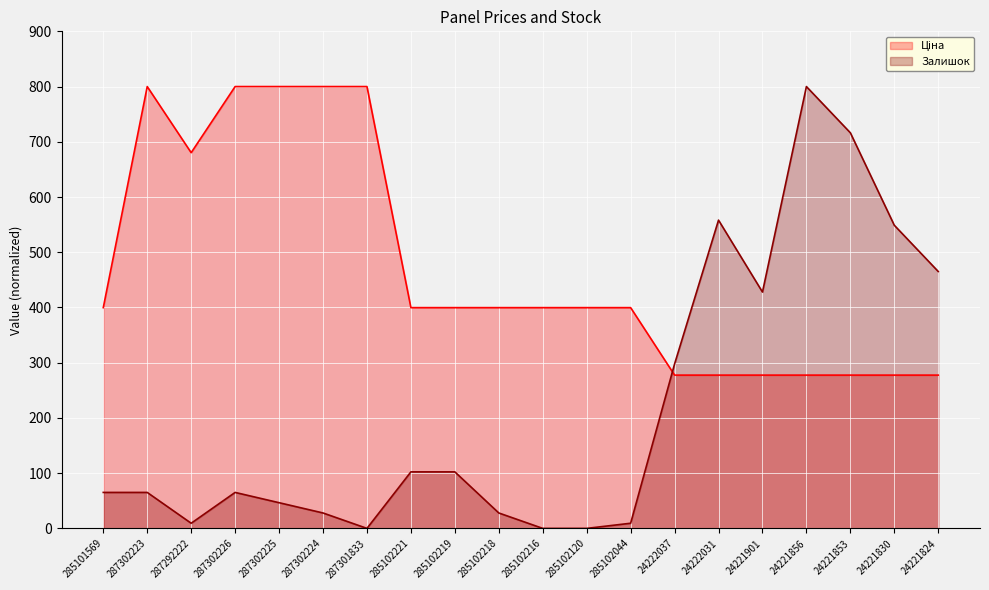

Which series has the widest spread of values?

Залишок